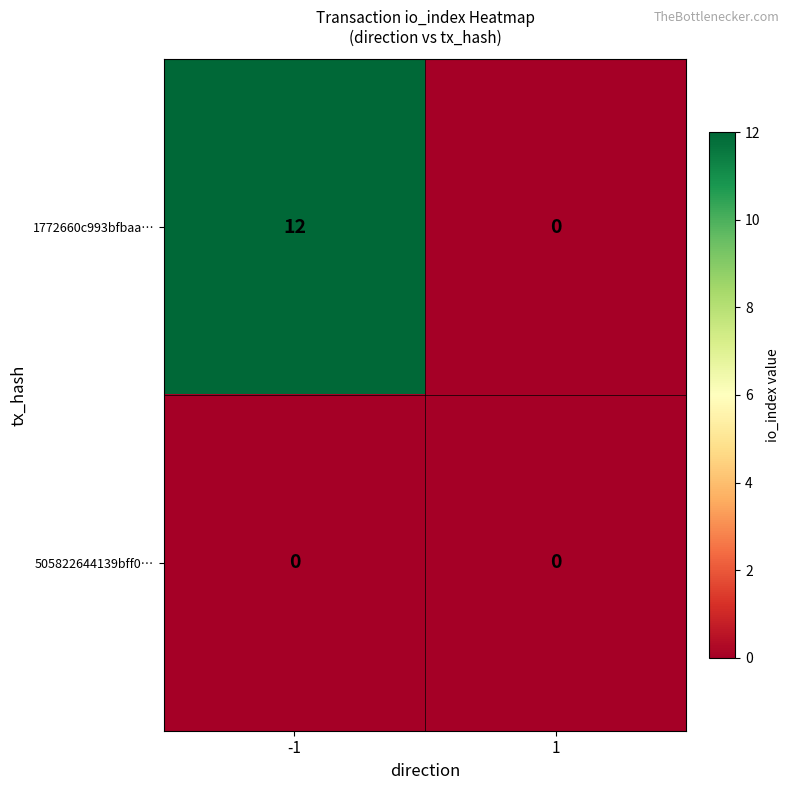

Rank the series by their maximum value, from highest to lowest.

1772660c993bfbaa…, 505822644139bff0…